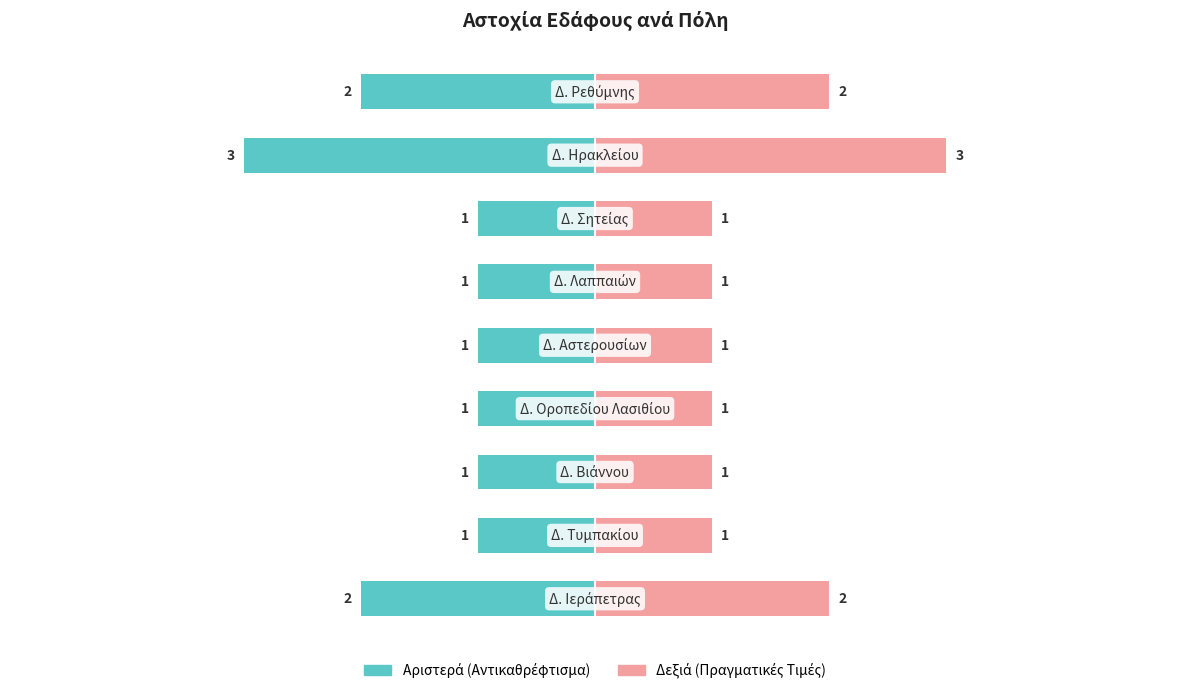

True or false: Αριθμός (Δεξιά) has a value of 1 at 4.

True